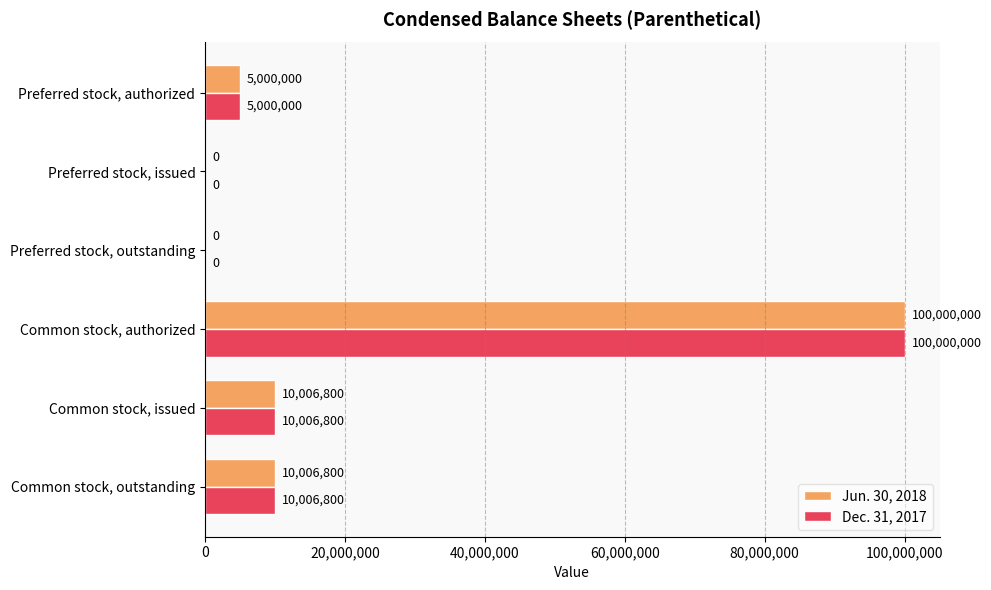

What is the sum of the Jun. 30, 2018 values at Common stock, authorized and Preferred stock, issued?

100000000